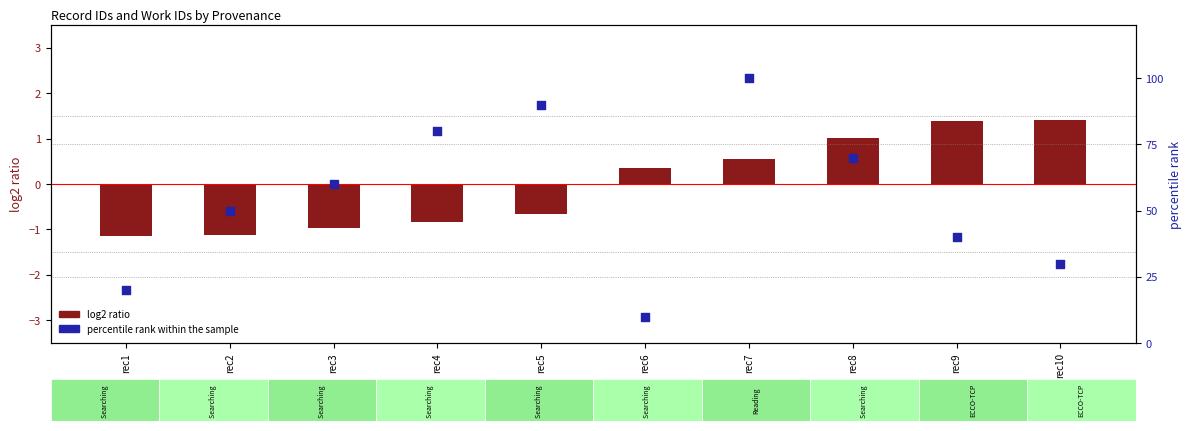

Which series has the widest spread of Y values?

percentile rank within the sample